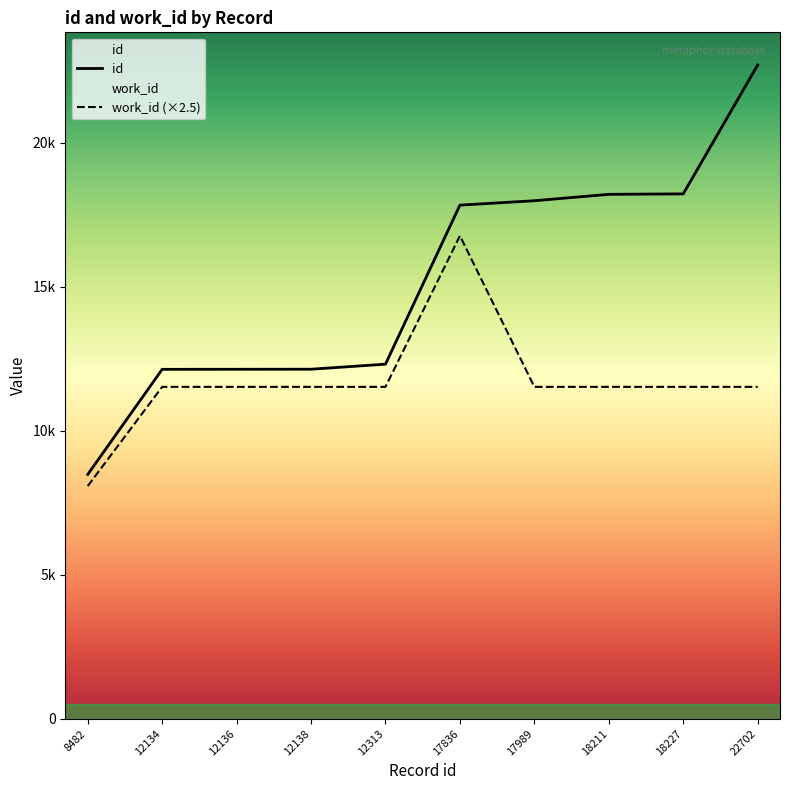

Is it true that work_id equals 15220 at 22702?

False